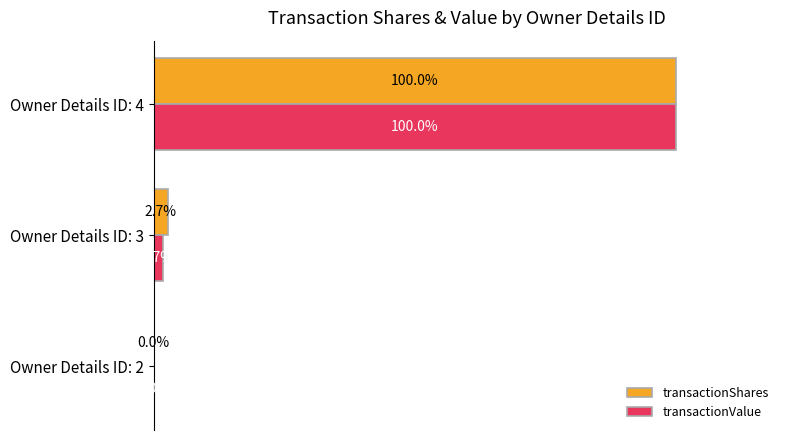

At which label is transactionShares closest to 50?

Owner Details ID: 3